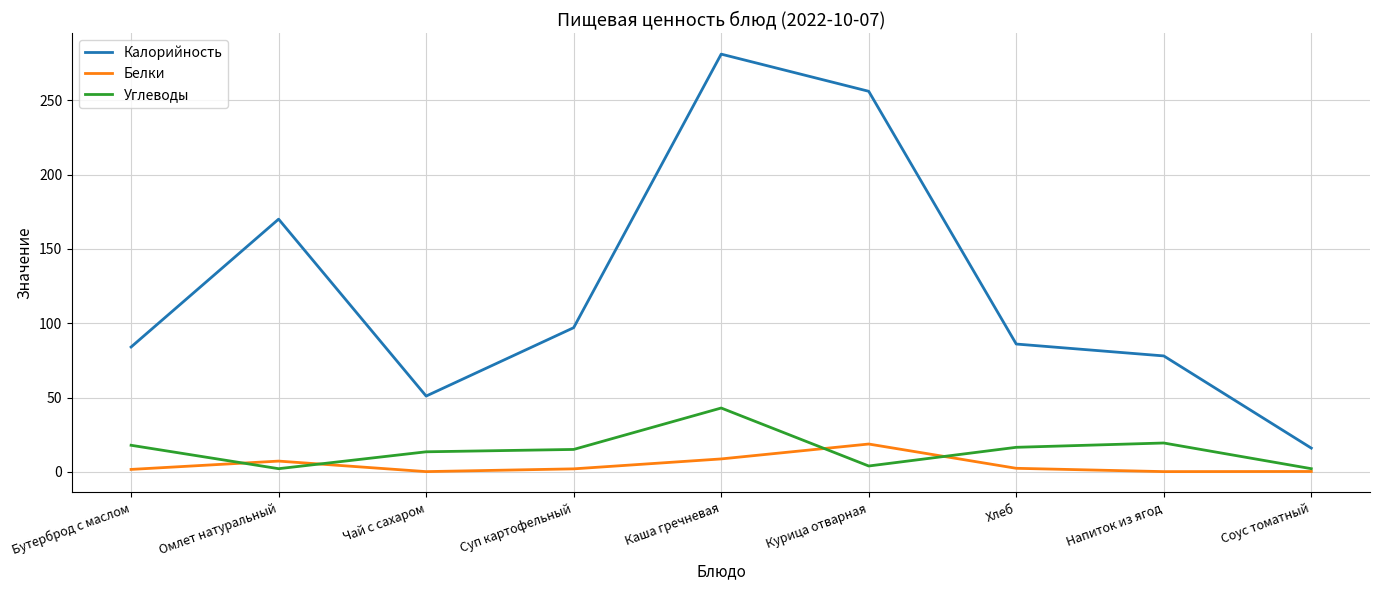

Is it true that Углеводы equals 43.0 at Каша гречневая?

True